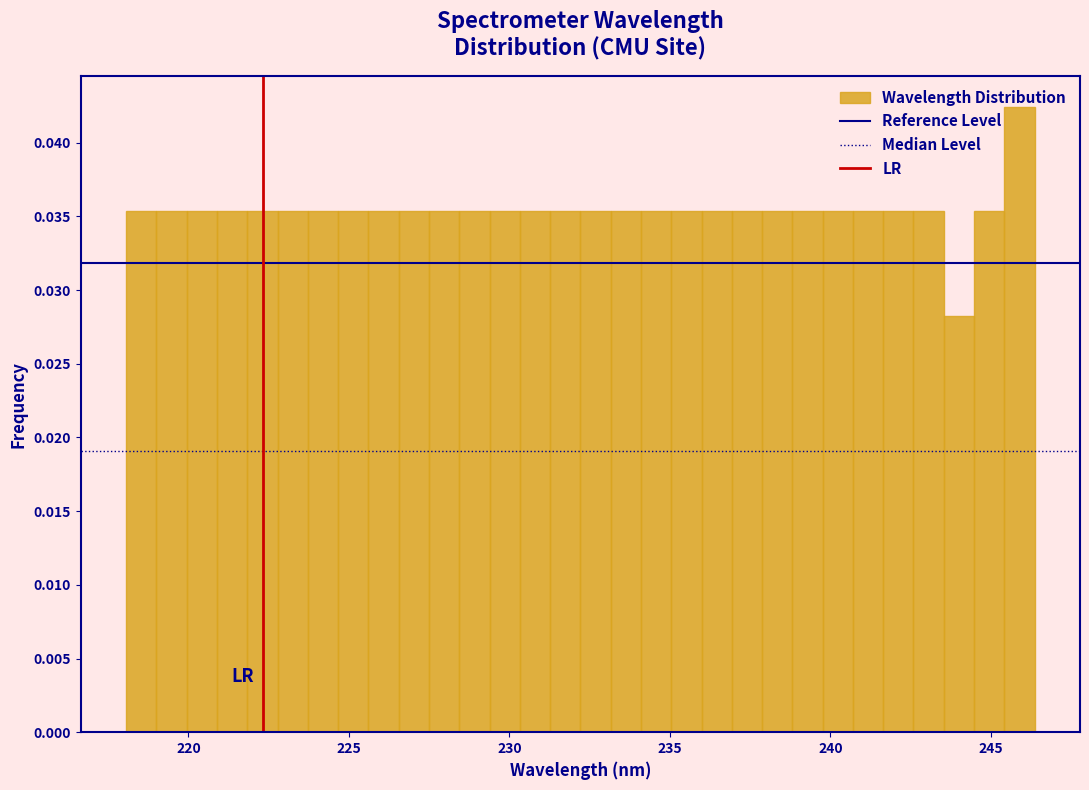

Around what value on the x-axis is the tallest bar? Give the approximate position of its centre, as read against the axis.

246.0